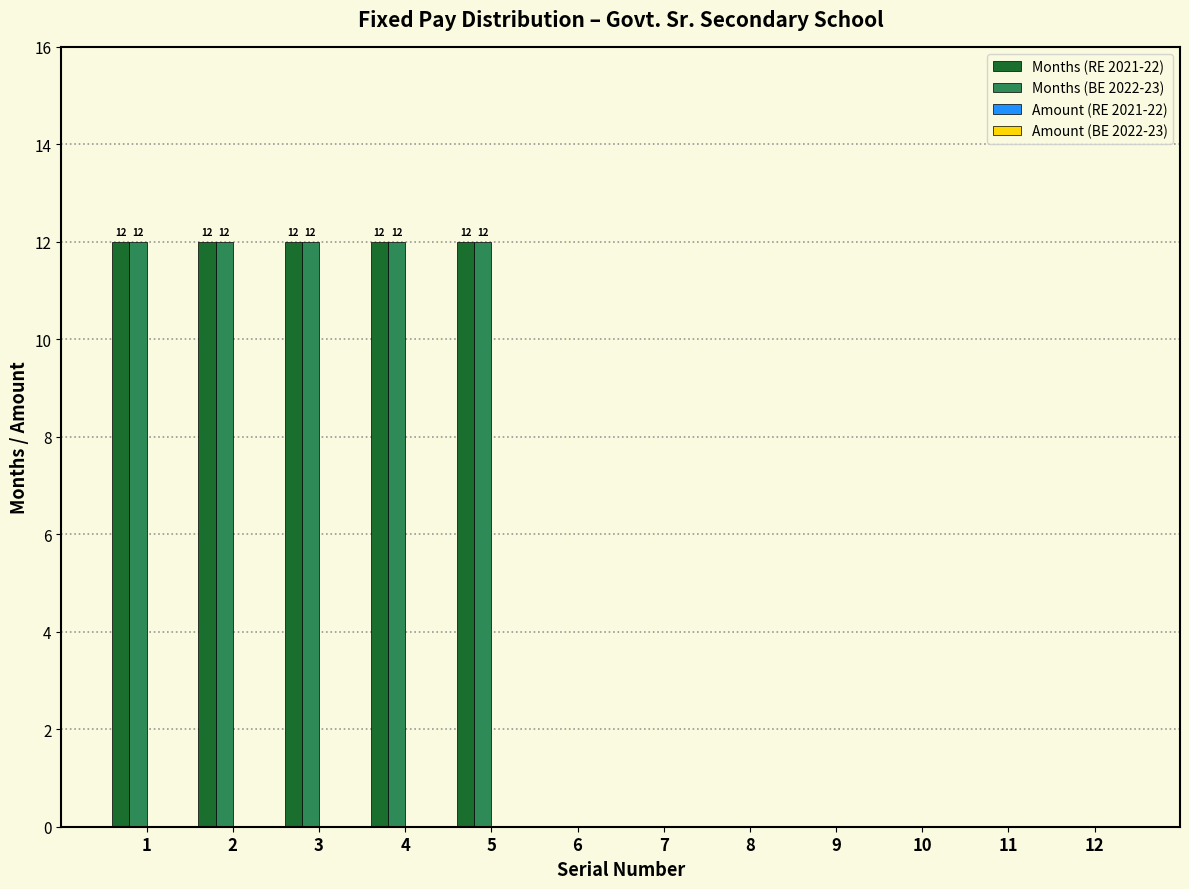

Reading left to right, what are all the values shown in this chart?

Months (RE 2021-22): 1=12	2=12	3=12	4=12	5=12	6=0	7=0	8=0	9=0	10=0	11=0	12=0
Months (BE 2022-23): 1=12	2=12	3=12	4=12	5=12	6=0	7=0	8=0	9=0	10=0	11=0	12=0